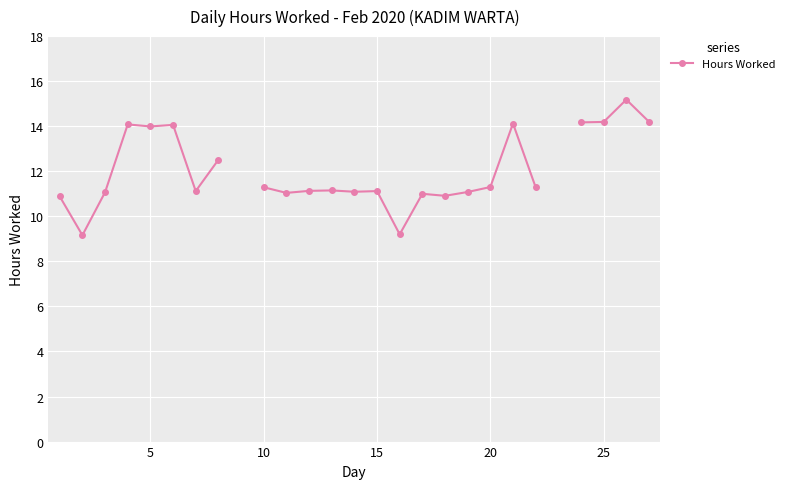

How many values are below 11?

4